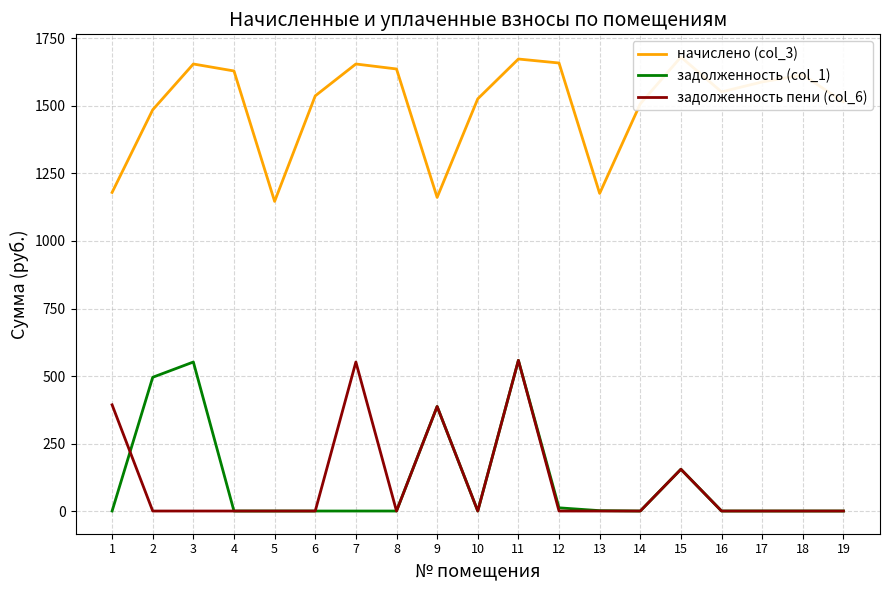

Reading left to right, transcribe all the data shown in this chart.

начислено (col_3): 1179.8	1485.9	1655.5	1629.7	1146.7	1537.5	1655.5	1637.0	1161.4	1526.4	1673.9	1659.2	1176.2	1508.0	1681.3	1552.2	1589.1	1614.9	1515.4
задолженность (col_1): 0.0	495.3	551.8	0.0	0.0	0.0	0.0	0.0	387.1	0.0	558.0	11.9	1.4	0.0	154.7	0.0	0.0	0.0	0.0
задолженность пени (col_6): 393.3	0.0	0.0	0.0	0.0	0.0	551.8	0.0	387.1	0.0	558.0	0.0	0.0	0.0	154.7	0.0	0.0	0.0	0.0